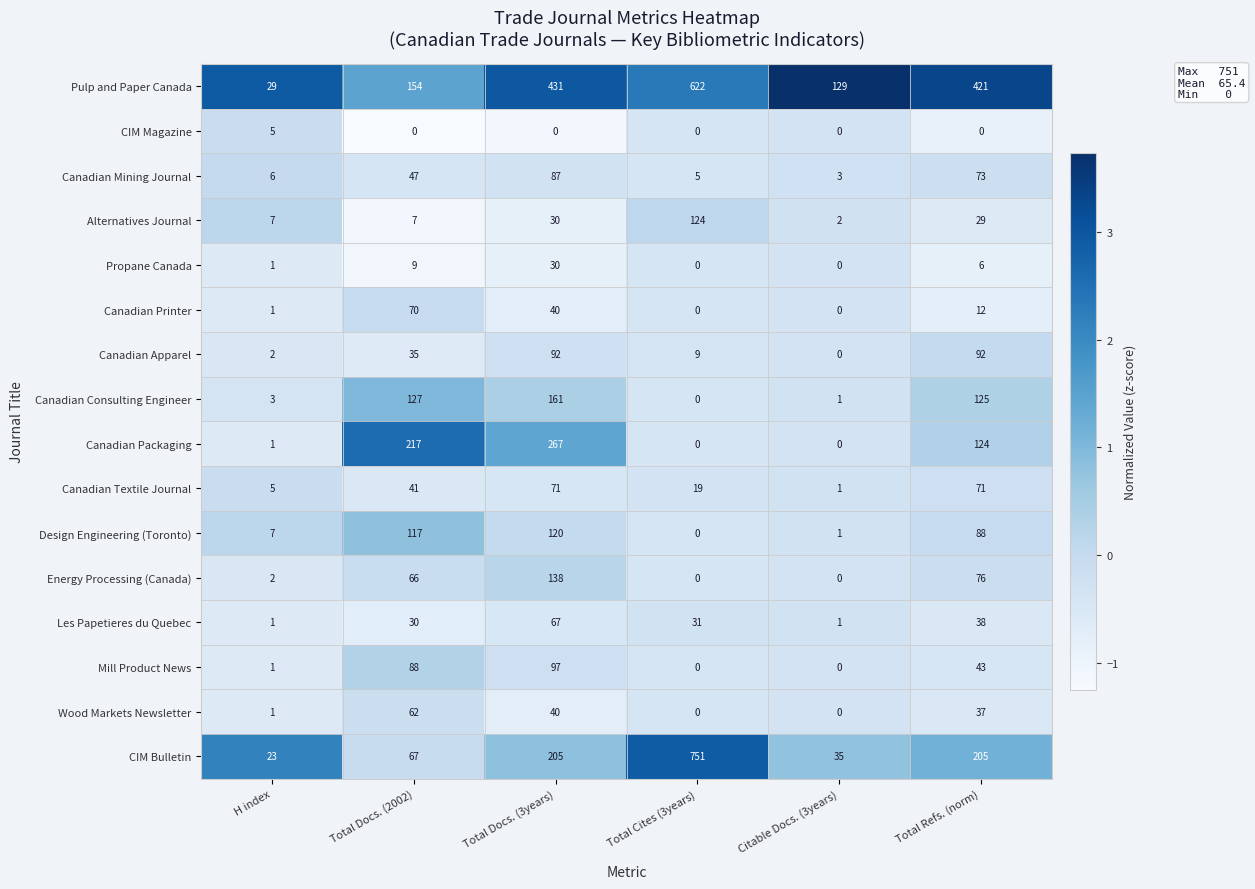

What is the sum of the Les Papetieres du Quebec values at H index and Total Cites (3years)?

32